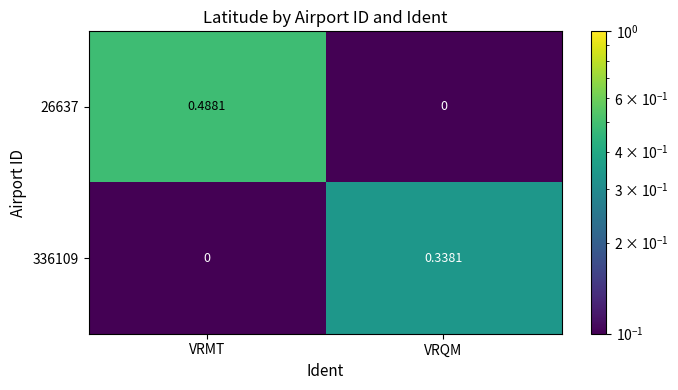

At which category is the sum across all series the highest?

VRMT